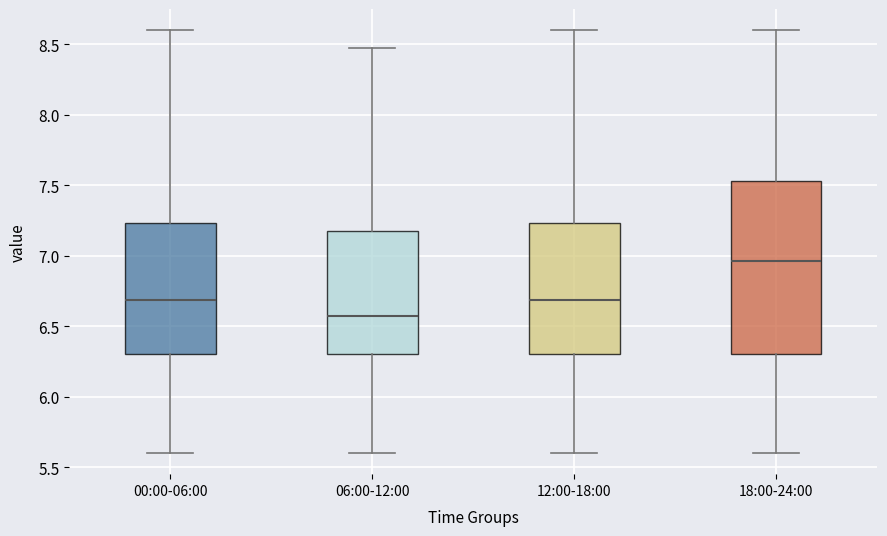

Reading left to right, read every box against the y-axis: the position of its median line, the range the box covers, and the ends of its whiskers. The values are not printed on the chart, so give them approximately, as read against the axis.

00:00-06:00: median 6.70, box 6.30 to 7.25, whiskers 5.60 to 8.60
06:00-12:00: median 6.55, box 6.30 to 7.20, whiskers 5.60 to 8.45
12:00-18:00: median 6.70, box 6.30 to 7.25, whiskers 5.60 to 8.60
18:00-24:00: median 6.95, box 6.30 to 7.55, whiskers 5.60 to 8.60